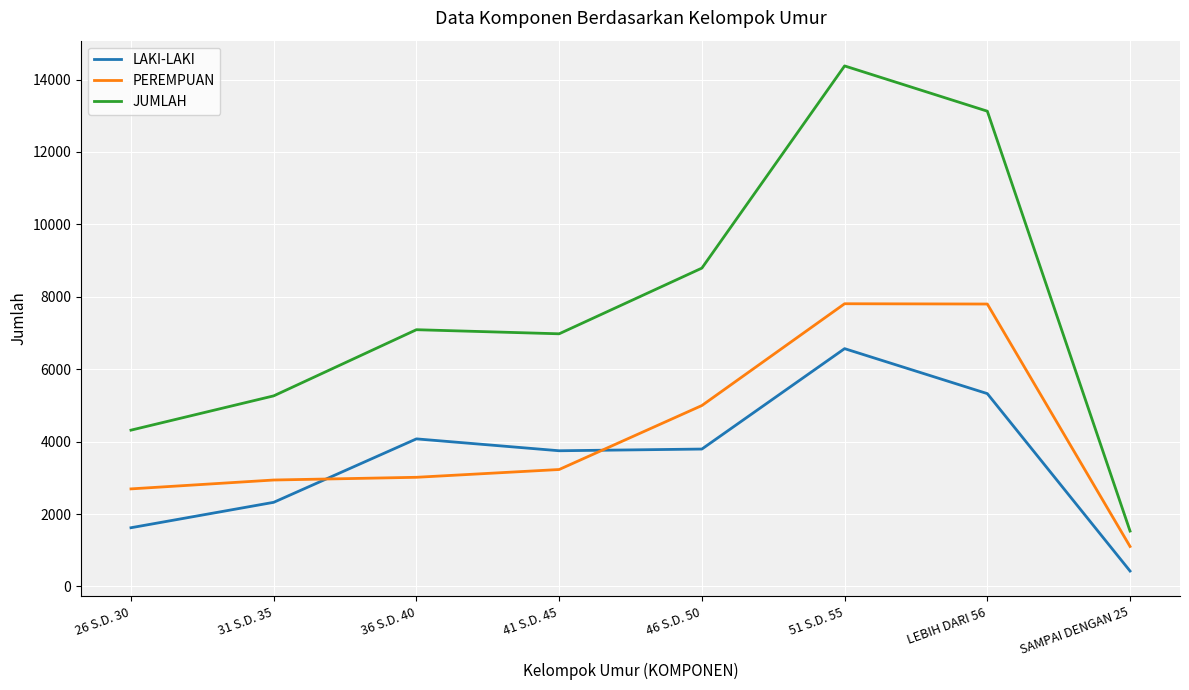

Which series has the largest total across all categories?

JUMLAH